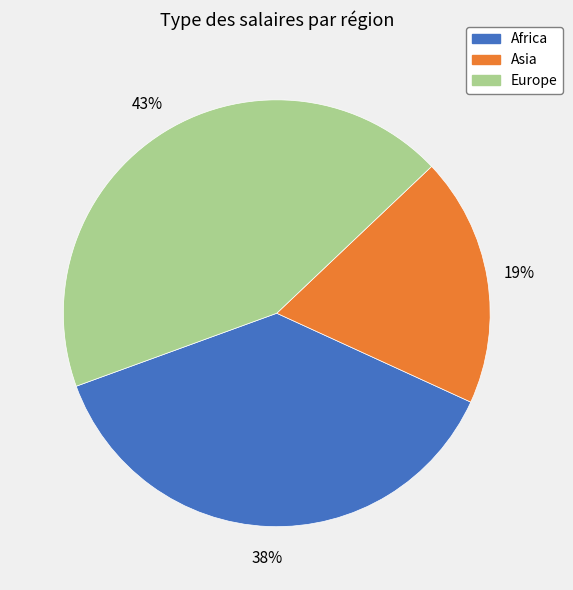

How many segments does this pie chart have?

3